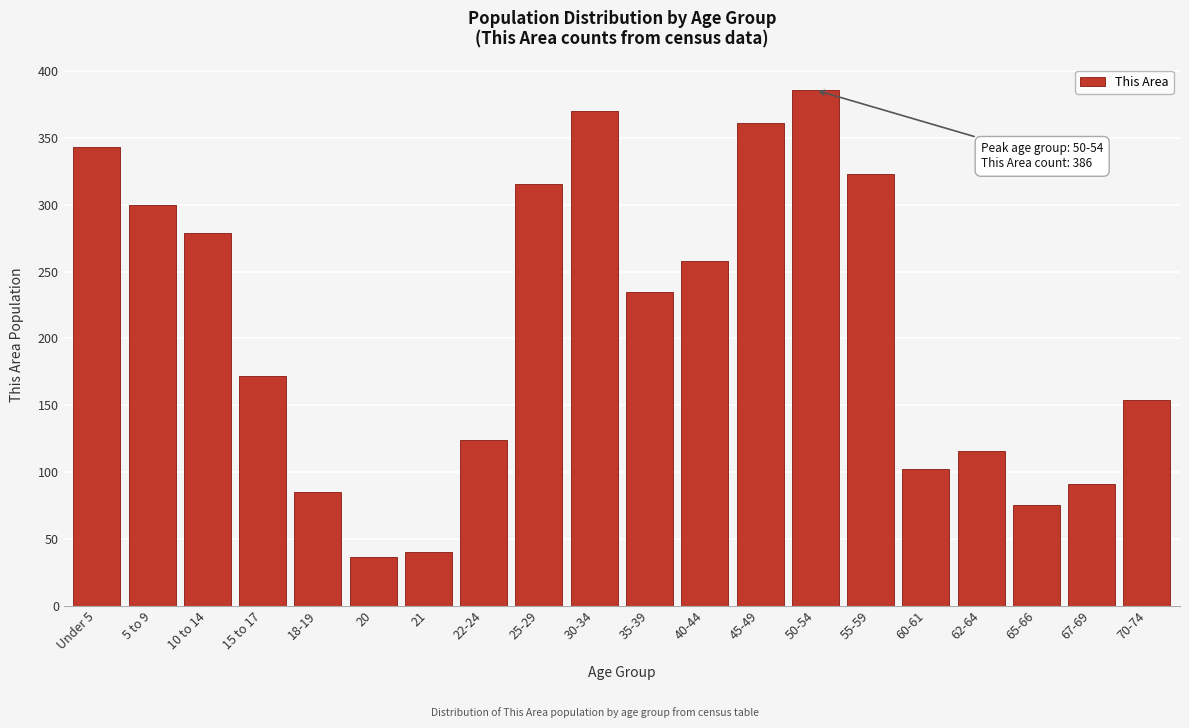

Reading left to right, transcribe all the data shown in this chart.

Under 5=343	5 to 9=300	10 to 14=279	15 to 17=172	18-19=85	20=36	21=40	22-24=124	25-29=316	30-34=370	35-39=235	40-44=258	45-49=361	50-54=386	55-59=323	60-61=102	62-64=116	65-66=75	67-69=91	70-74=154